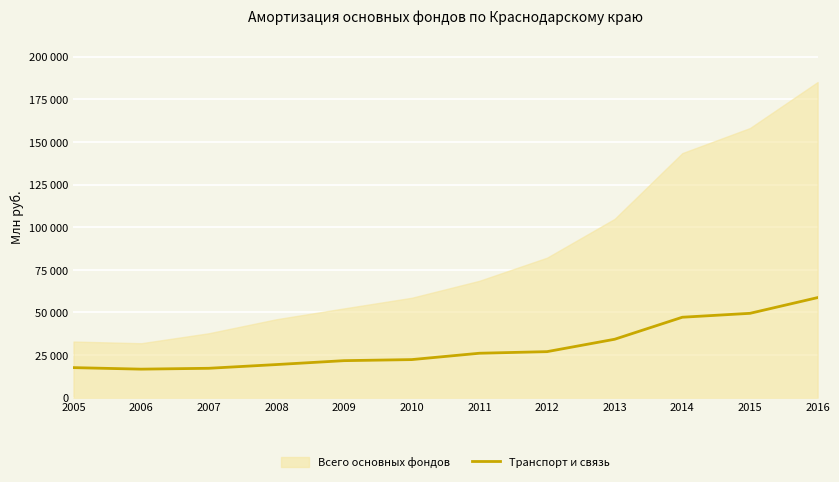

Read the value at 2011, to the nearest 50.

26050